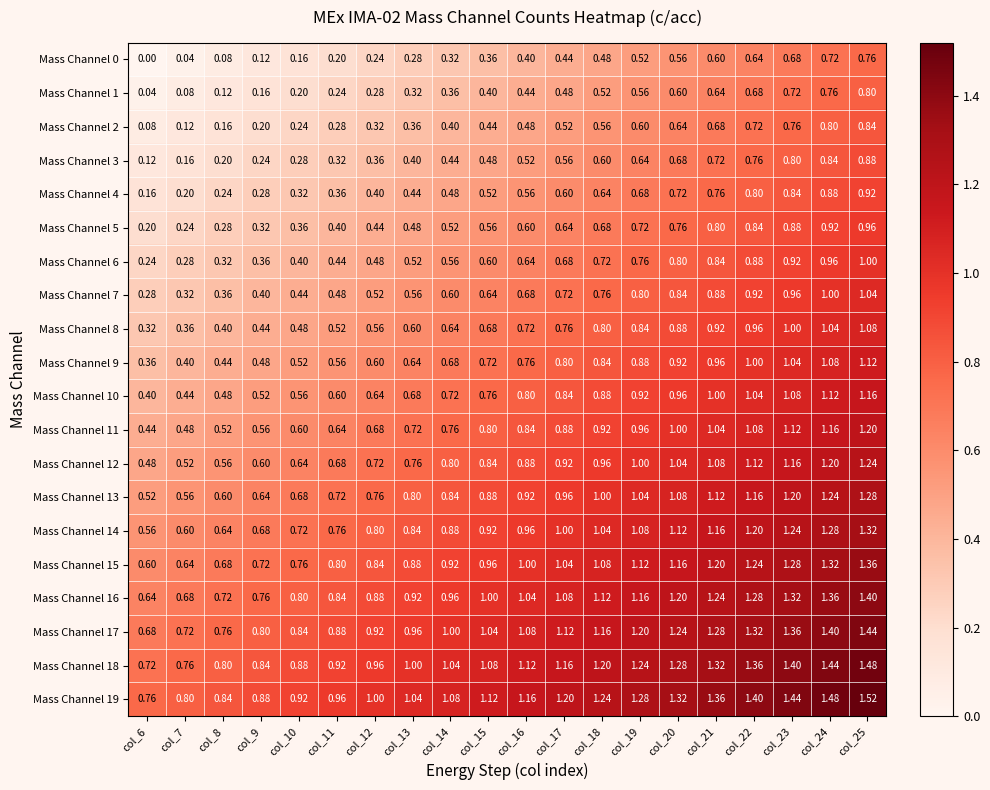

Is the value of Mass Channel 6 at col_16 greater than the value of Mass Channel 0 at col_14?

Yes